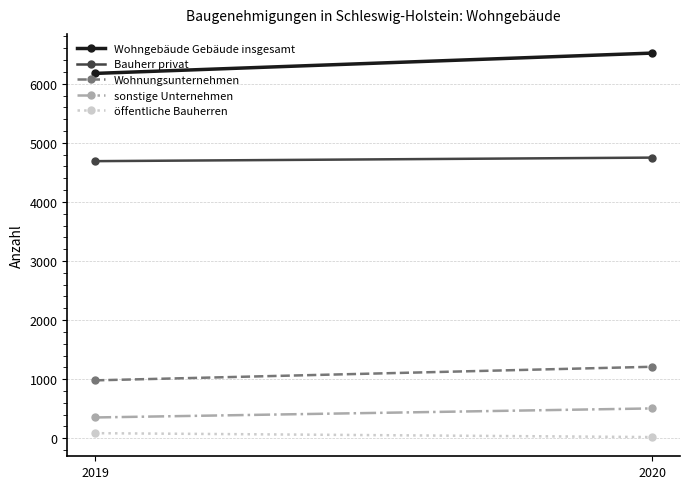

Count the number of categories in the chart.

2